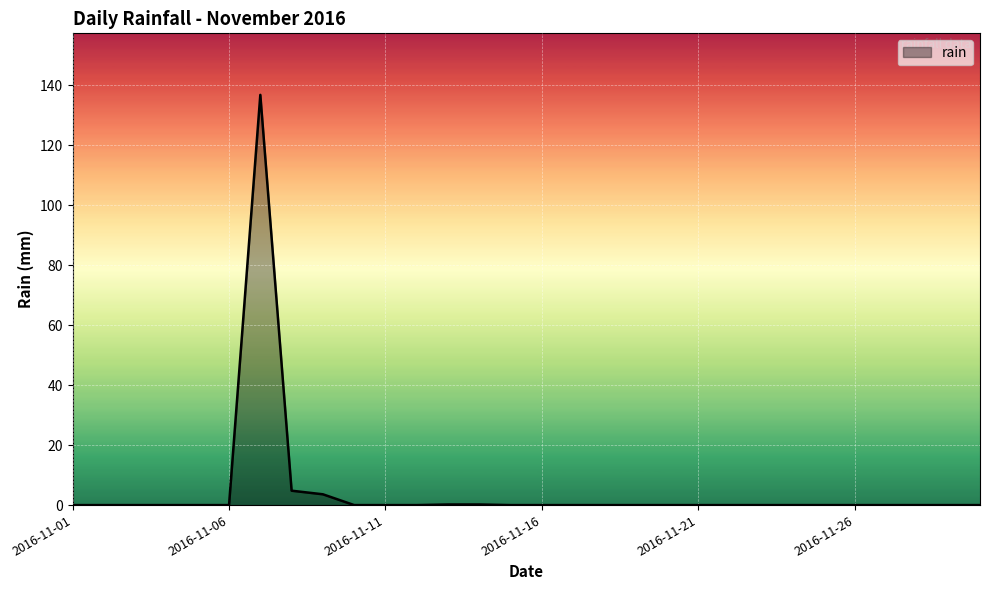

What is the difference between the maximum and minimum values?

136.8